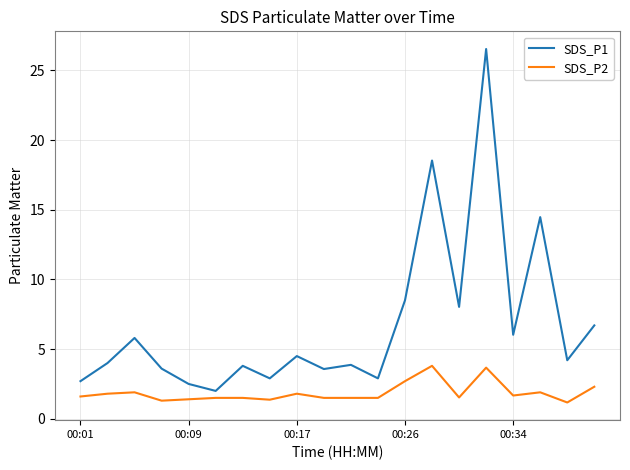

Does the chart display data point markers on the line(s)?

No